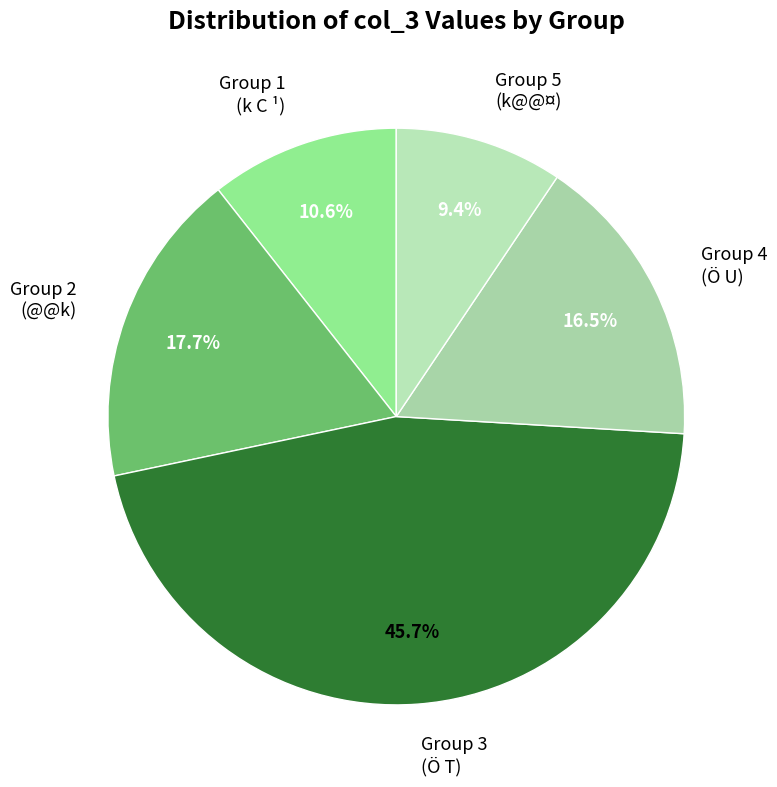

Which has a higher value, Group 1 (k C ¹) or Group 3 (Ö T)?

Group 3 (Ö T)